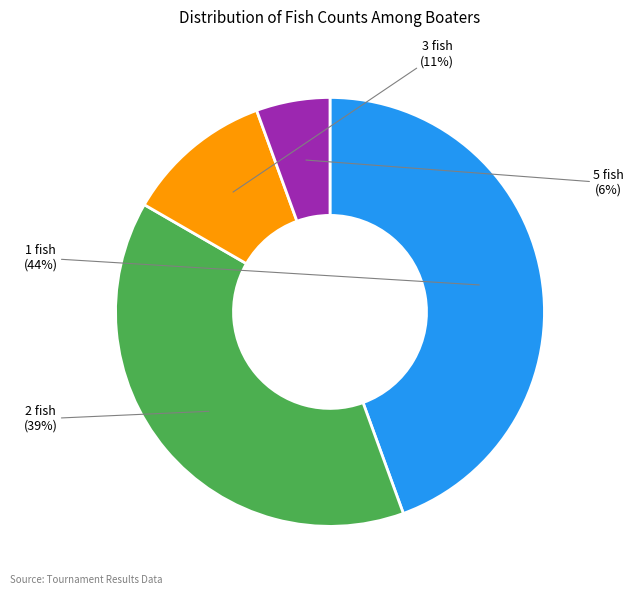

To the nearest percent, what is the difference between the 3 fish and 5 fish slice percentages?

6%